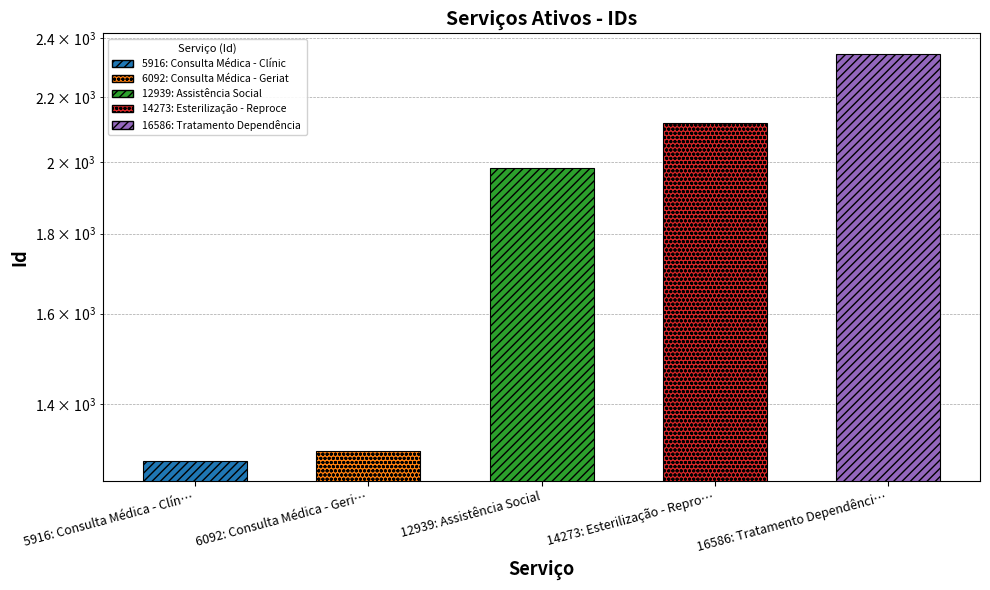

List the labels in order of value, largest first.

16586: Tratamento Dependênci…, 14273: Esterilização - Repro…, 12939: Assistência Social, 6092: Consulta Médica - Geri…, 5916: Consulta Médica - Clín…